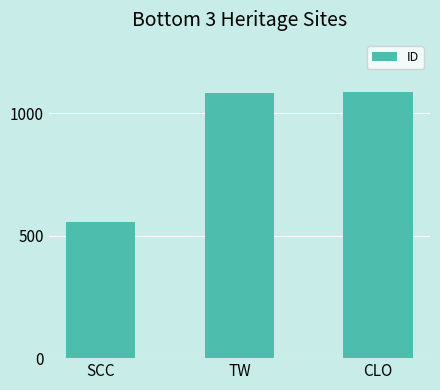

What is the change in value from TW to CLO?

+2